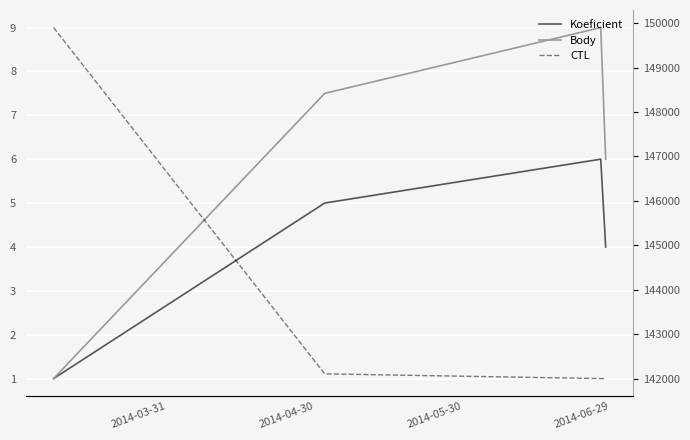

True or false: Koeficient and Body intersect in this chart.

False